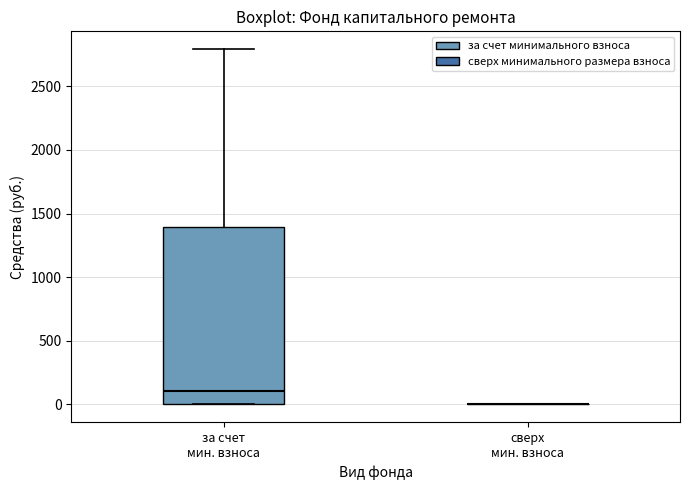

Reading left to right, read every box against the y-axis: the position of its median line, the range the box covers, and the ends of its whiskers. The values are not printed on the chart, so give them approximately, as read against the axis.

за счет мин. взноса: median 100, box 0 to 1400, whiskers 0 to 2800
сверх мин. взноса: box collapsed to a line at 0, whiskers 0 to 0